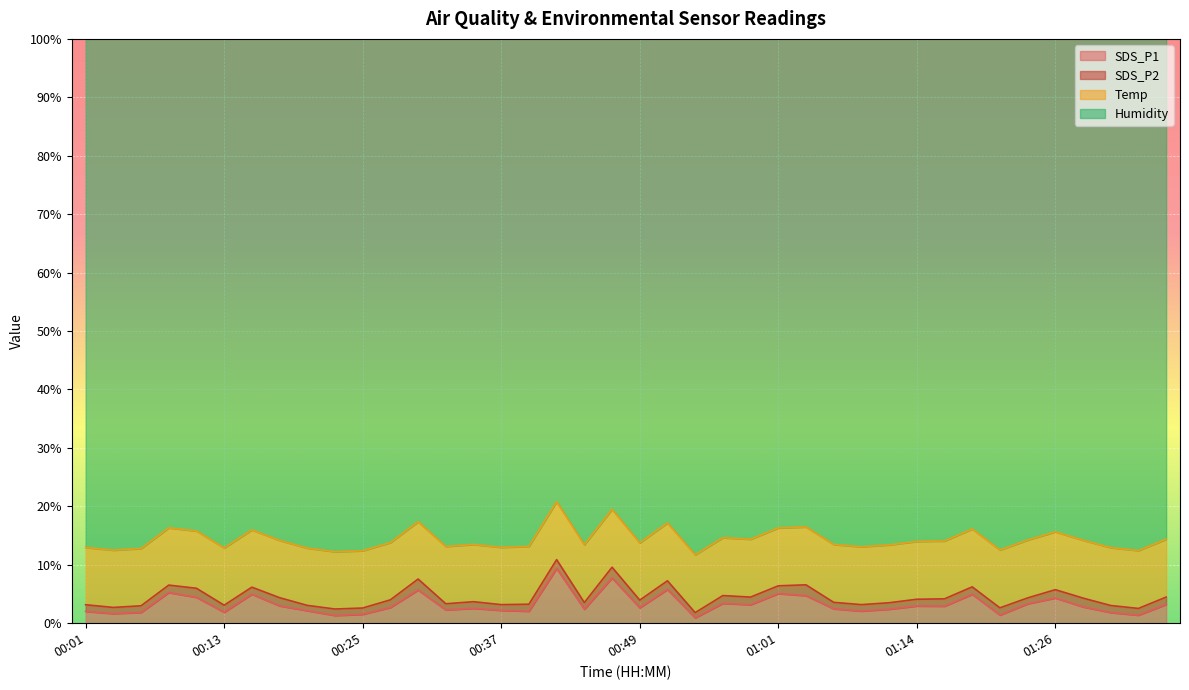

True or false: SDS_P2 and SDS_P1 cross at least once.

False